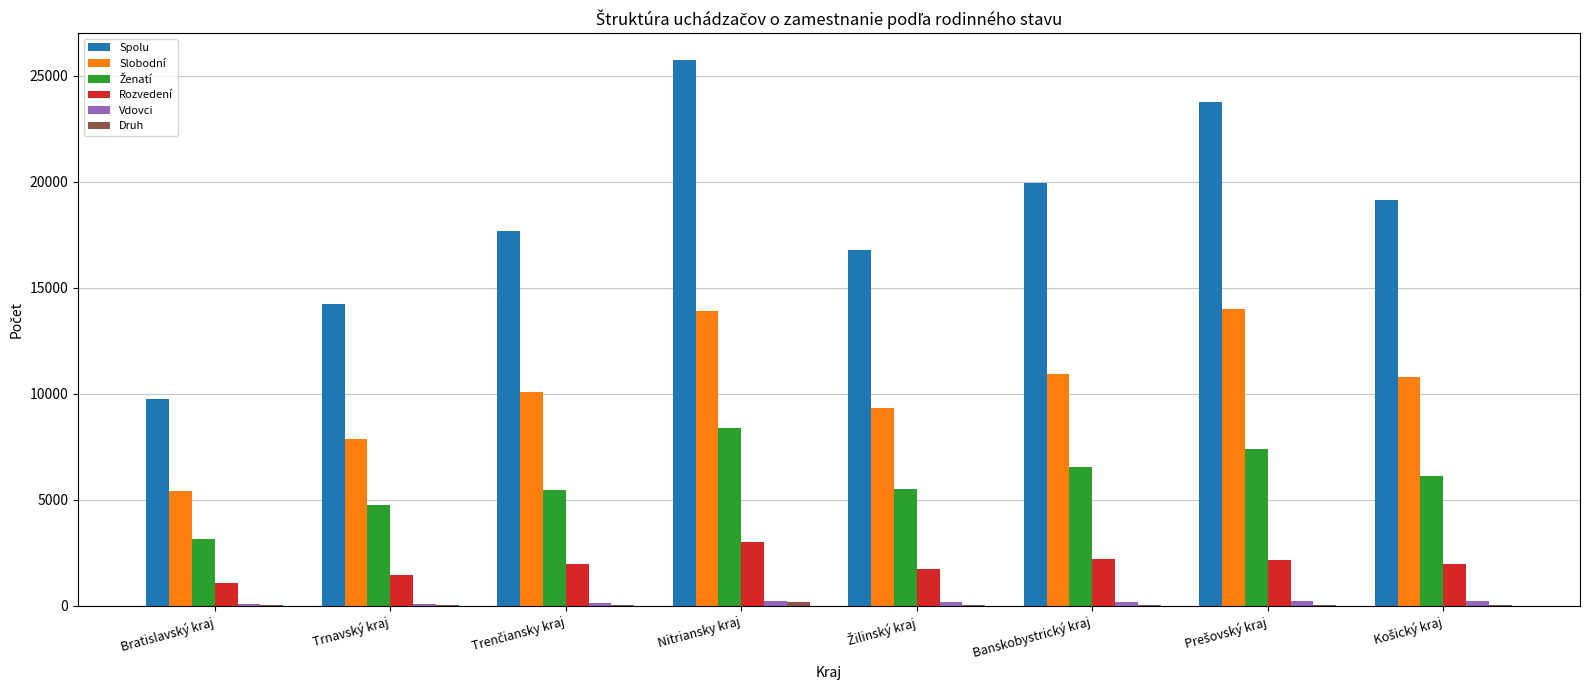

The value of Slobodní at Trnavský kraj is 7866. True or false?

True